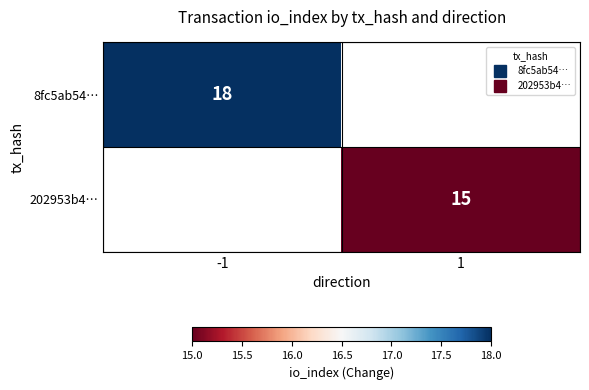

At which label is 8fc5ab54… closest to 18?

-1